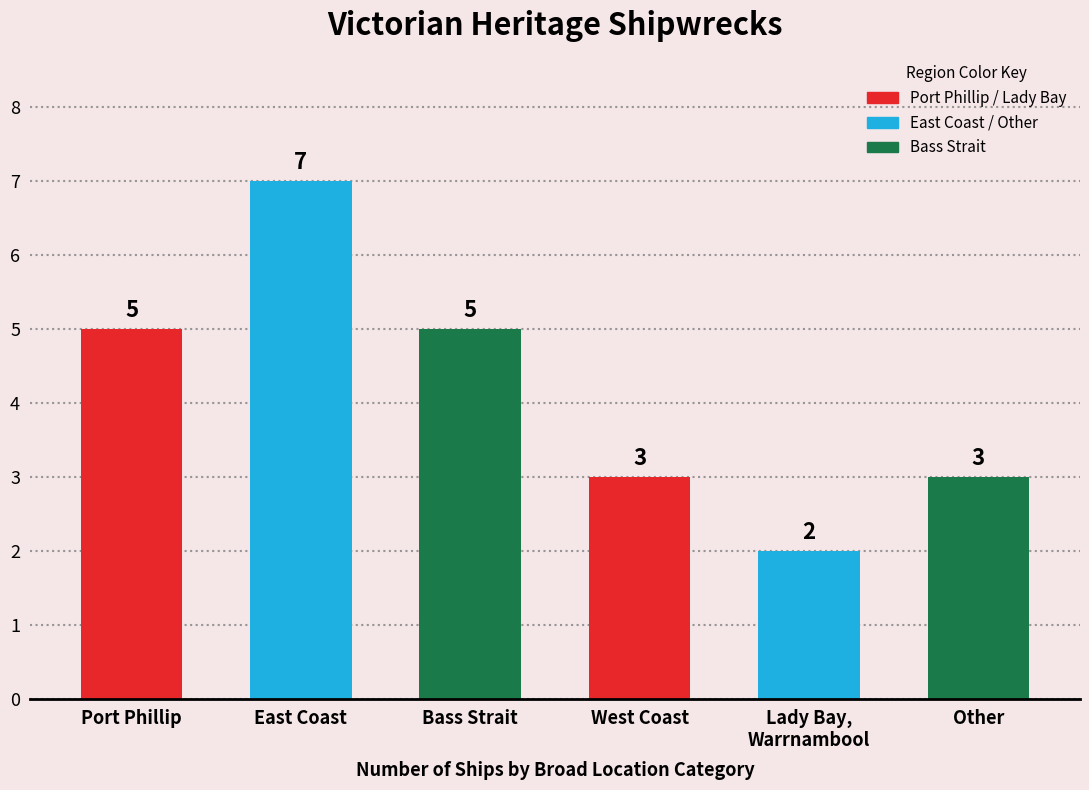

What is the average value?

4